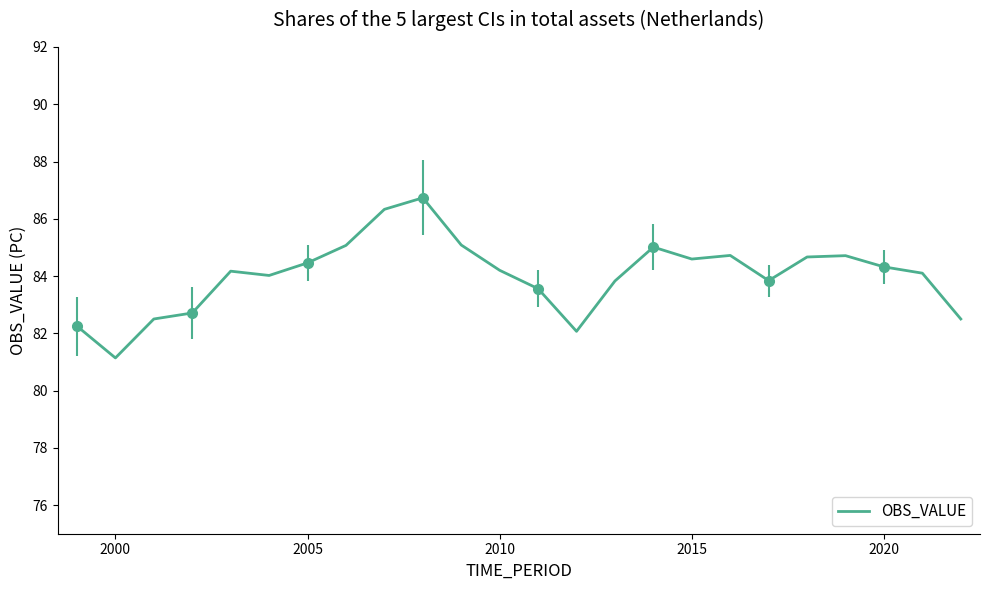

Does the chart have visible grid lines?

No